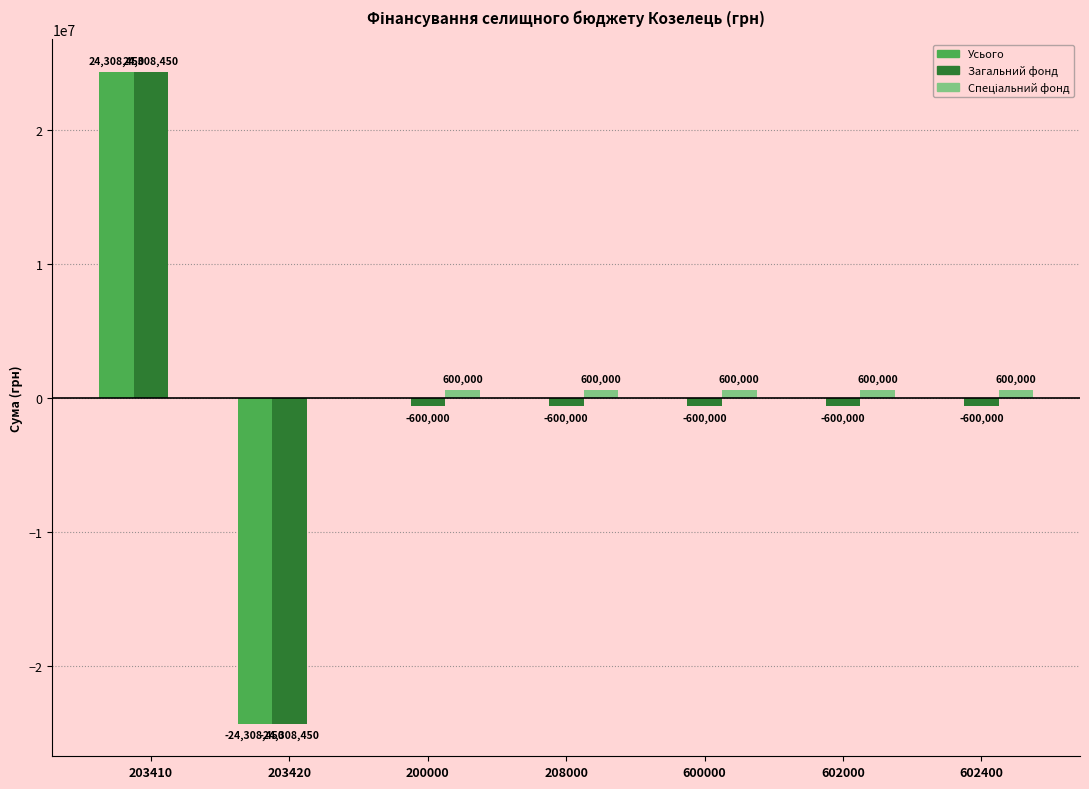

How many series are shown in this chart?

3